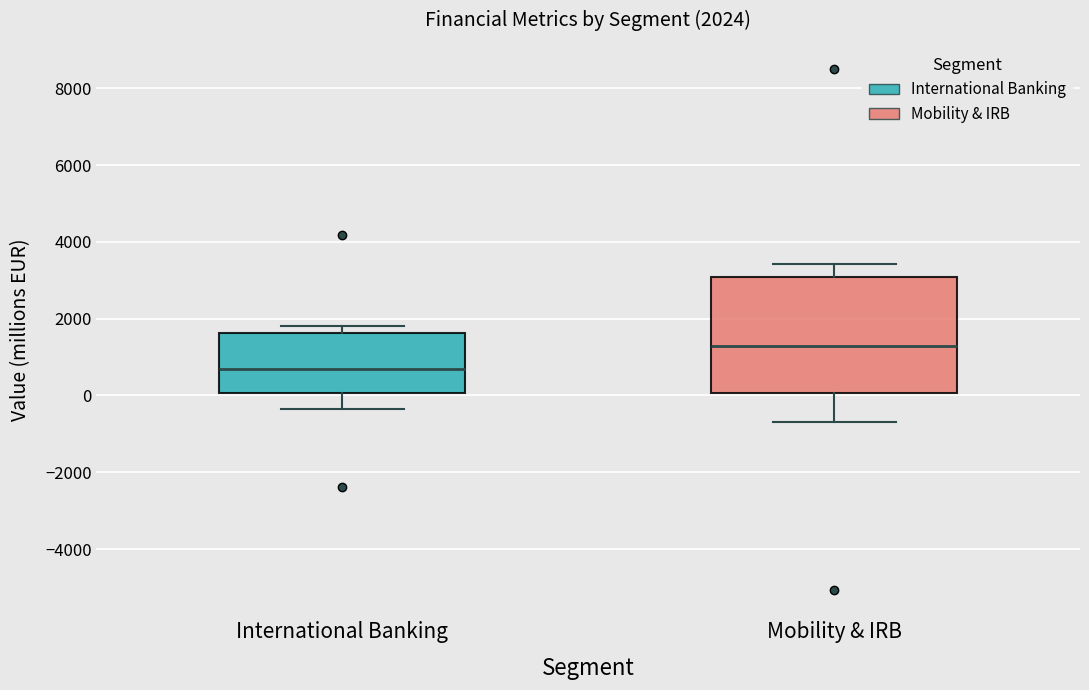

Comparing the boxes themselves (not the whiskers), which one is the tallest?

Mobility & IRB